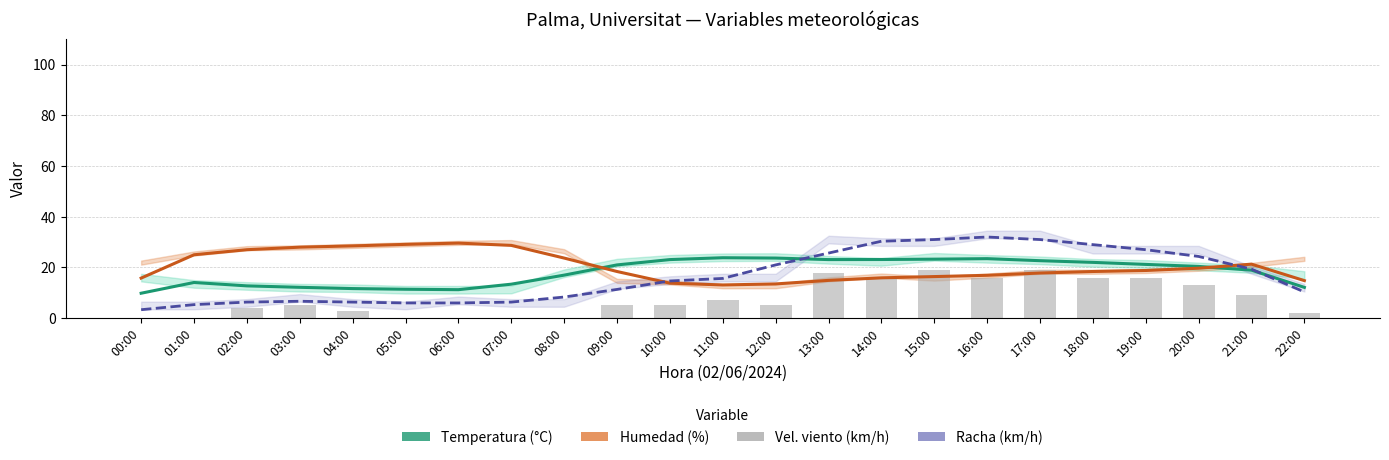

What is the average value of the Temperatura (°C) series?

18.1